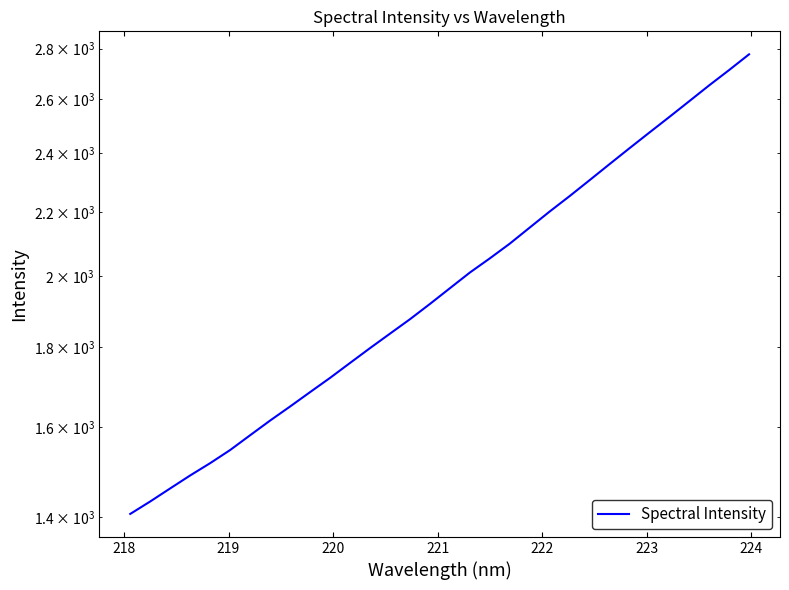

True or false: there are more than 0 points higher than both neighbors.

False